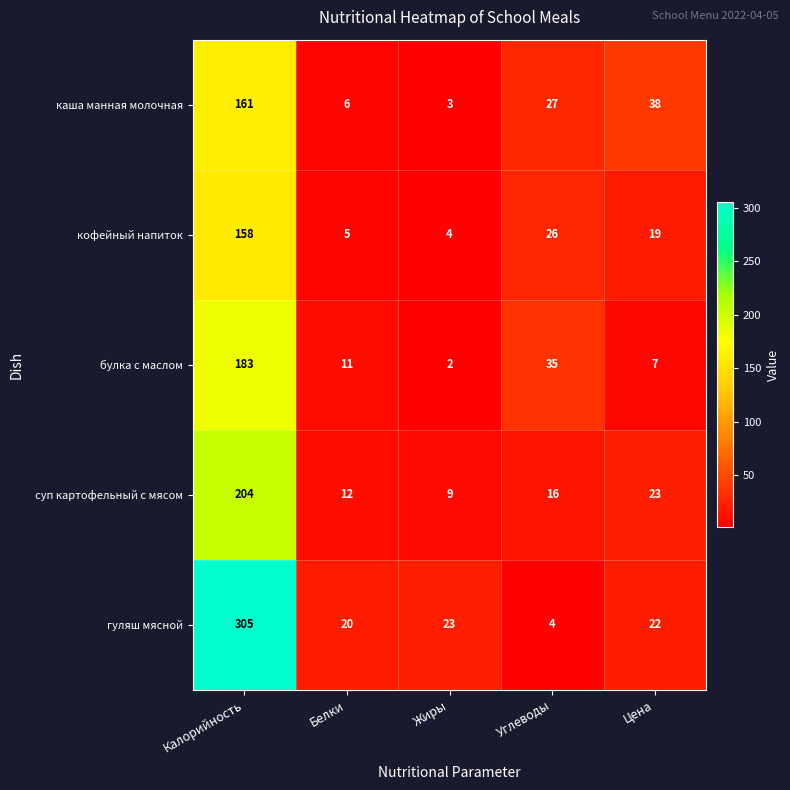

At which label does булка с маслом first exceed 11?

Калорийность